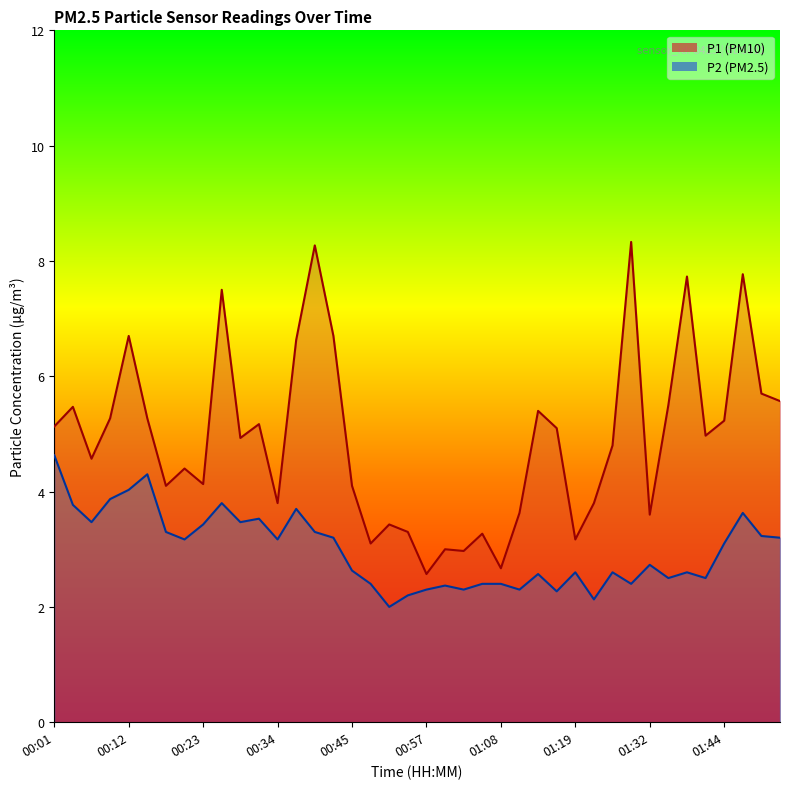

What are all the series names shown in the legend?

P1, P2